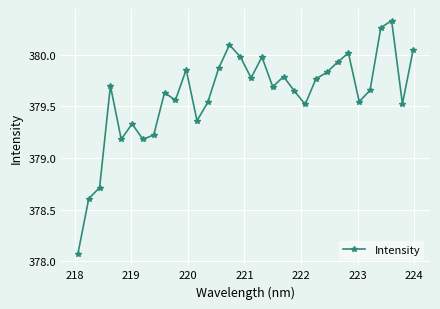

How many interior local valleys (lower than both neighbors) does the data have?

9